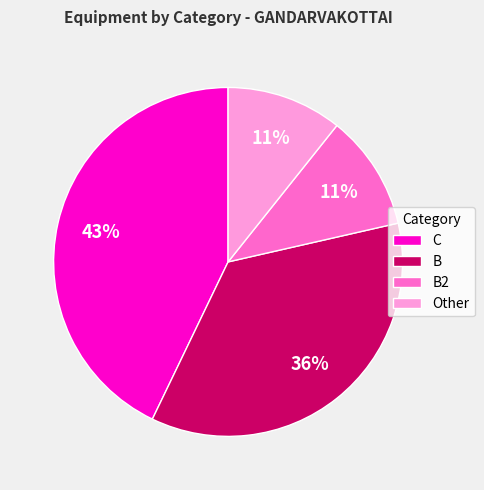

Which has a higher value, B or C?

C